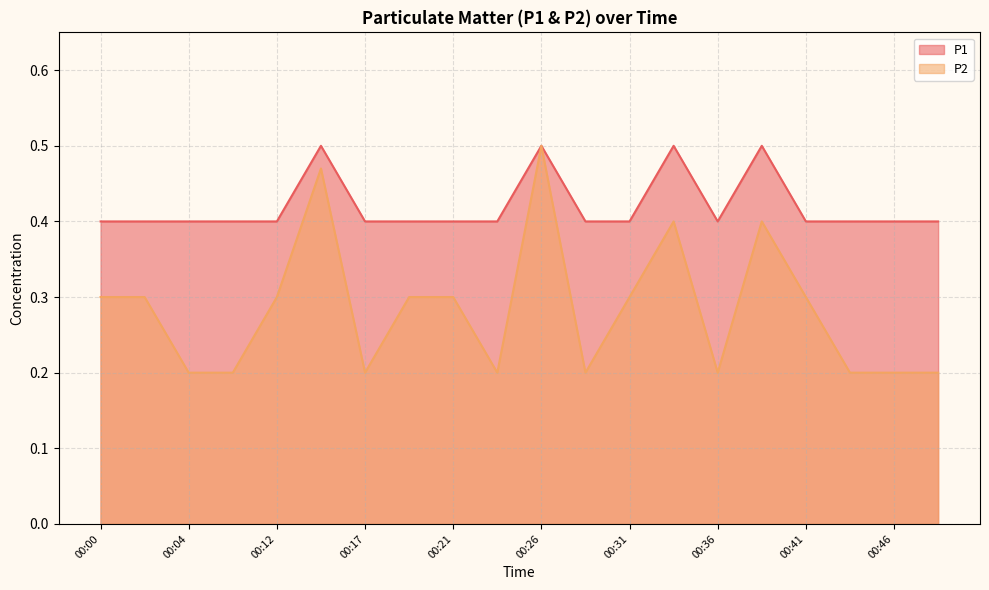

The value of P1 at 00:00 is 0.1. True or false?

False